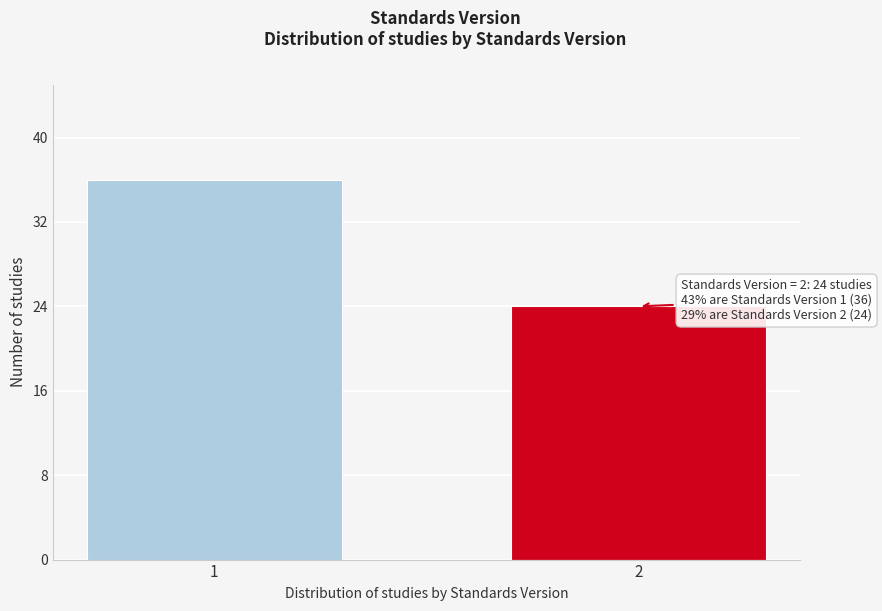

Reading left to right, list all the values displayed in this chart.

36	24